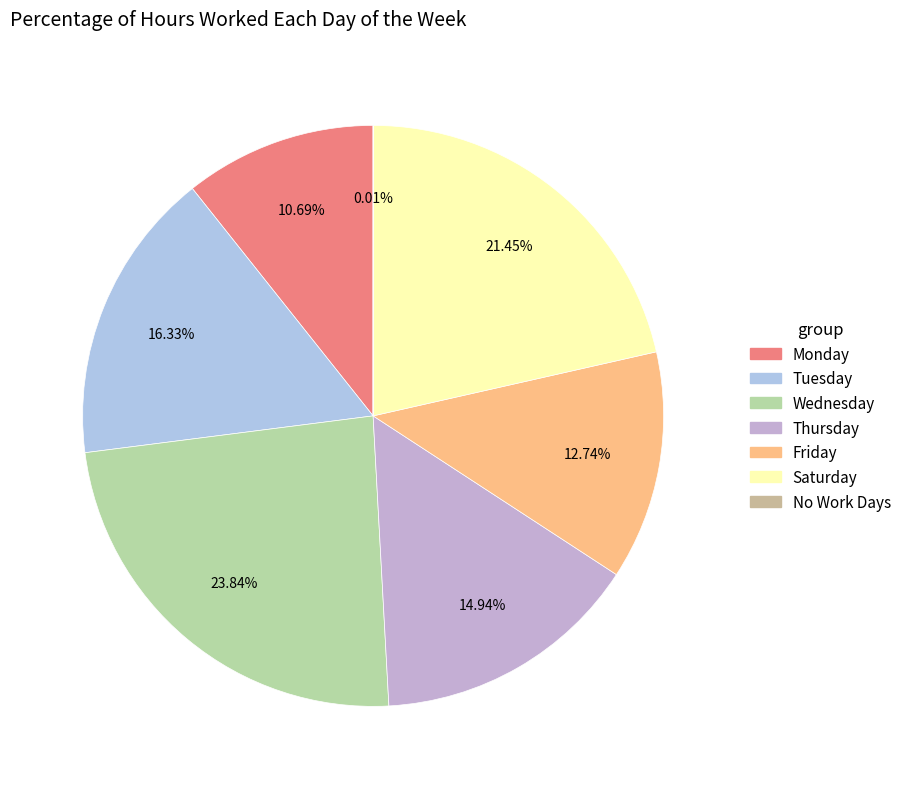

Is there any slice that represents more than half of the pie?

No